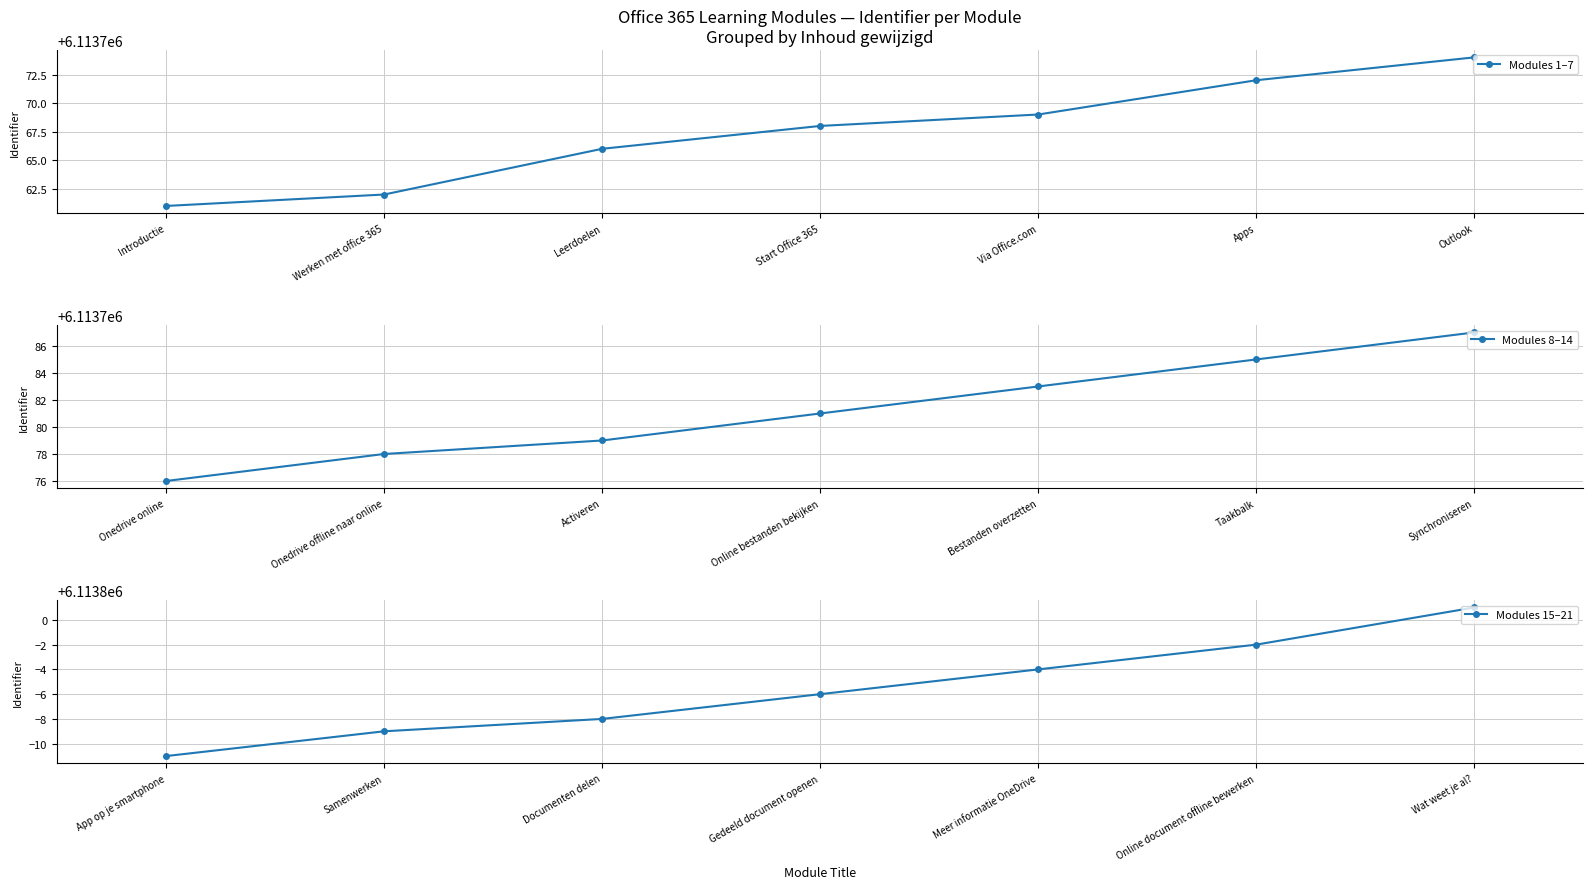

The value of Modules 15–21 at Documenten delen is 6113792. True or false?

True